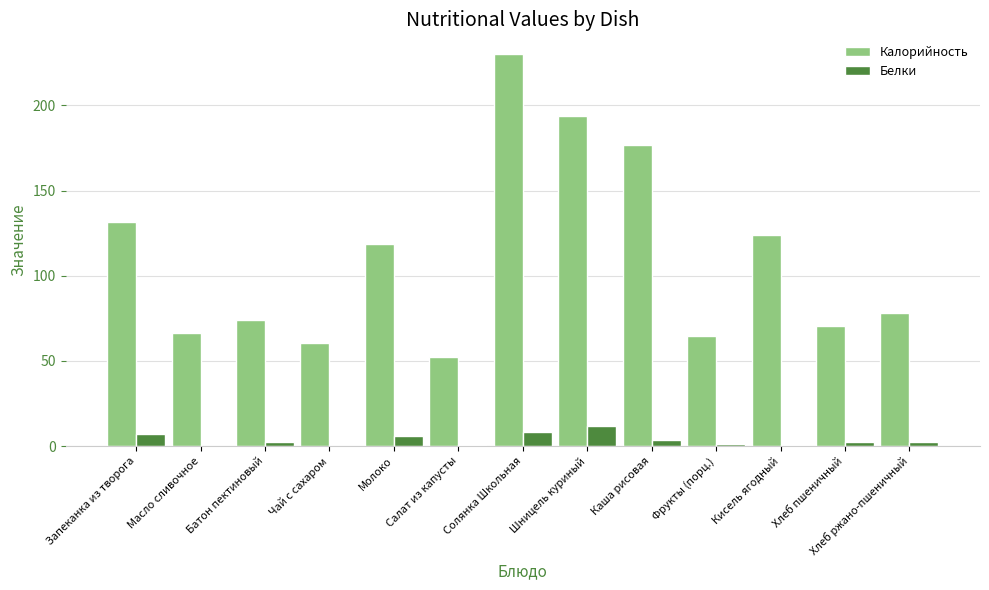

The Белки series shows 8.2 at Солянка Школьная. True or false?

True